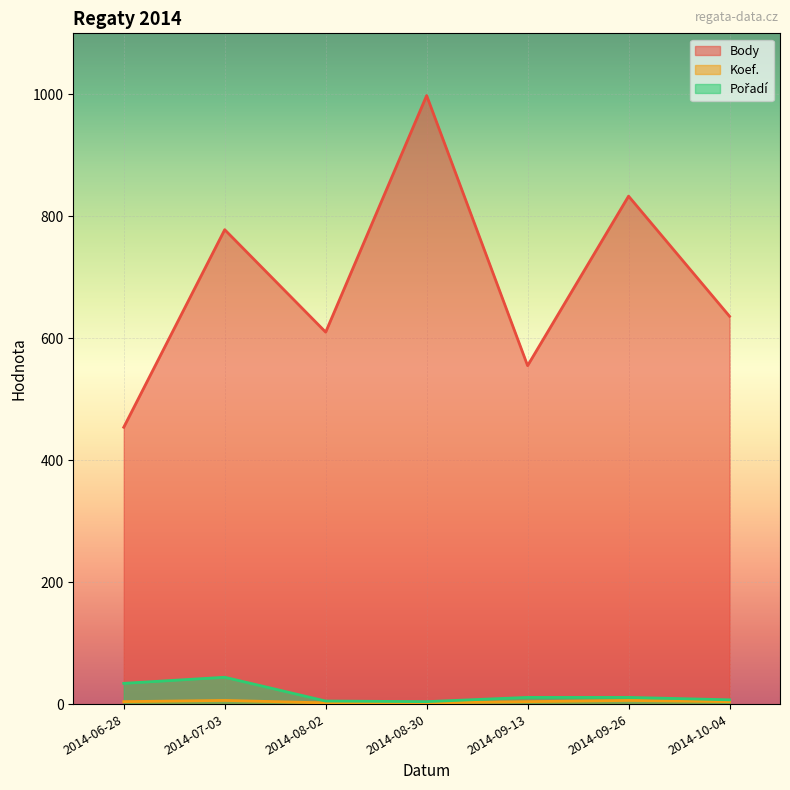

Which series changed the most between 2014-09-13 and 2014-10-04?

Body